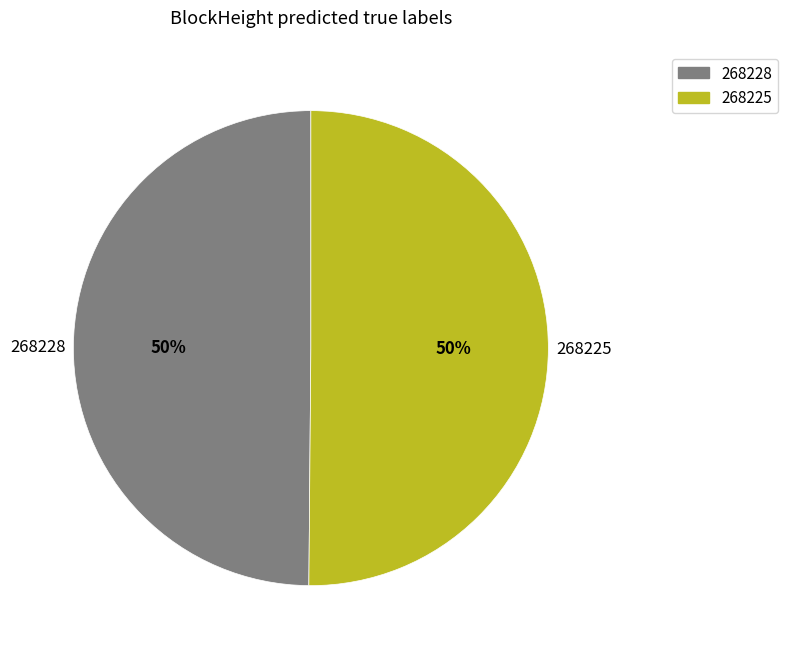

To the nearest percent, what is the combined percentage of 268225 and 268228?

100%